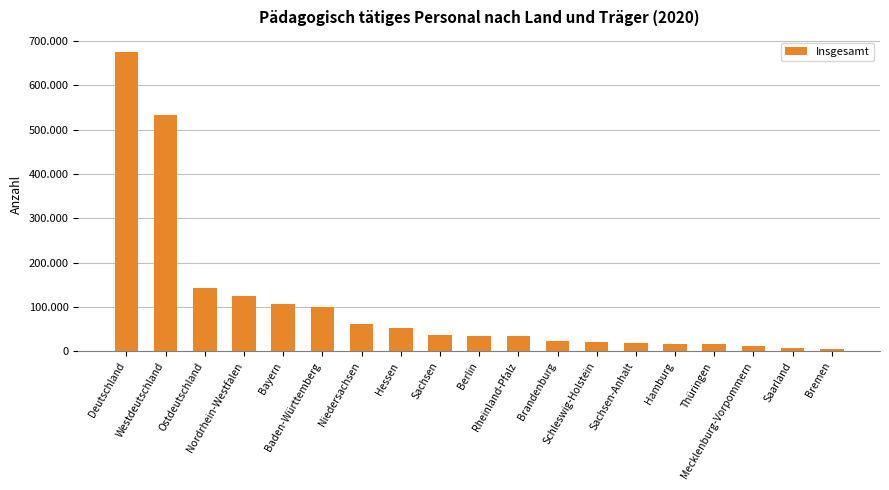

Are the bars horizontal?

No